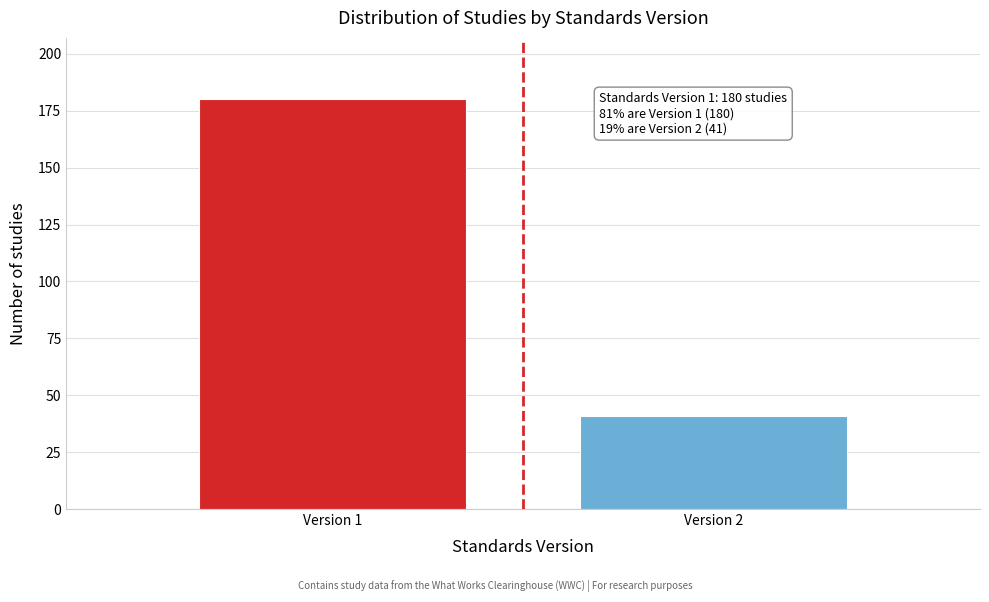

Reading left to right, list all the values displayed in this chart.

180	41